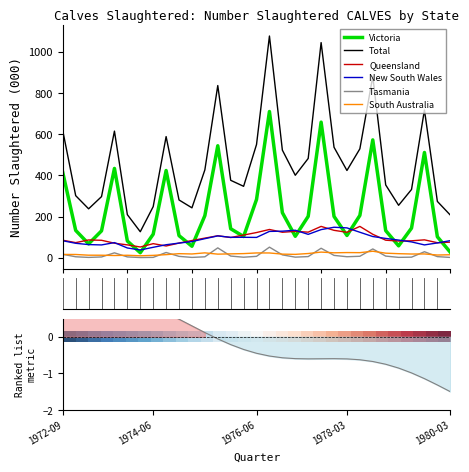

Rank the series by their maximum value, from highest to lowest.

Total, Victoria, Queensland, New South Wales, Tasmania, South Australia